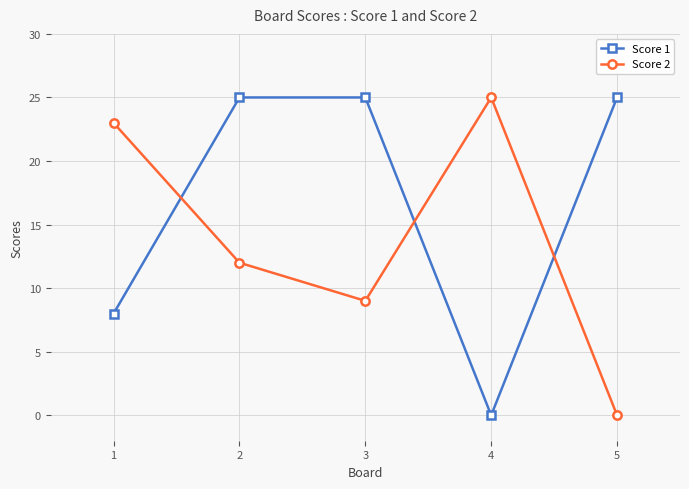

How many data points in Score 1 are less than 25?

2